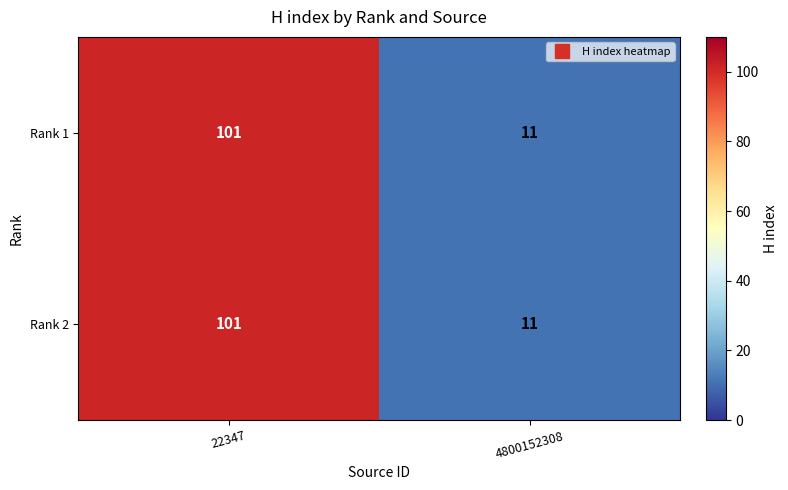

Reading left to right, what are all the values shown in this chart?

Rank 1: 22347=101	4800152308=11
Rank 2: 22347=101	4800152308=11